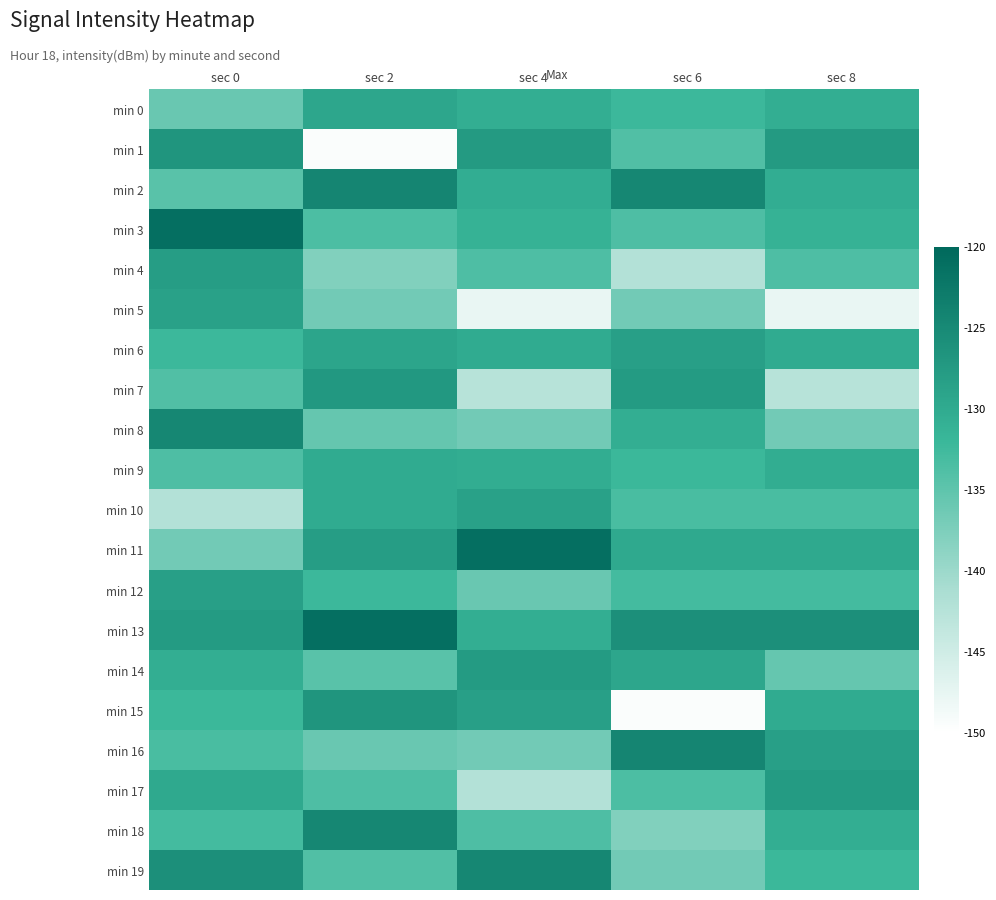

Which label corresponds to the smallest value in the chart?

sec 2